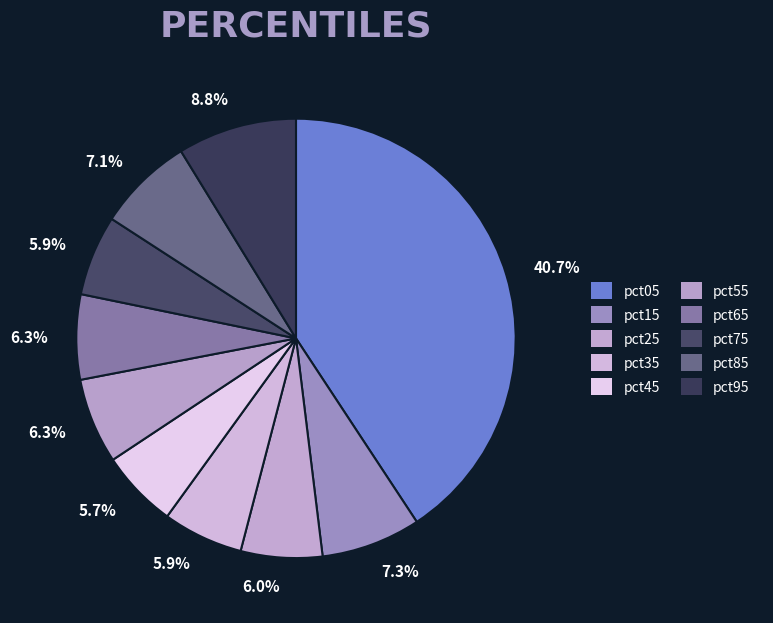

Which category has the smallest portion of the pie?

pct45